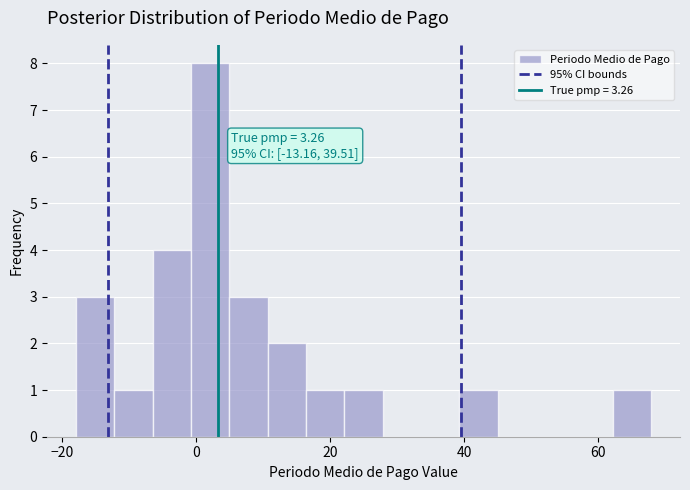

Read against the x-axis, roughly where is the centre of the tallest bar?

2